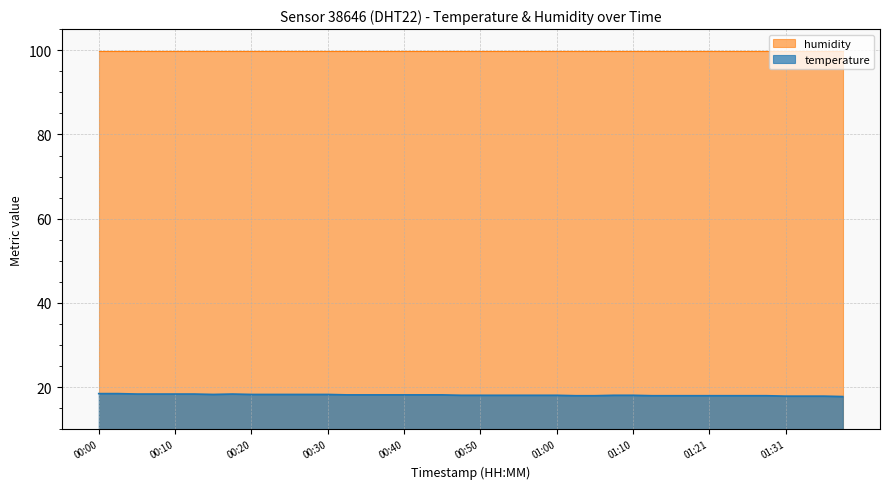

List the labels in order of value, smallest first.

01:38, 01:31, 01:33, 01:36, 01:03, 01:05, 01:13, 01:15, 01:18, 01:21, 01:23, 01:26, 01:28, 00:47, 00:50, 00:52, 00:55, 00:57, 01:00, 01:08, 01:10, 00:33, 00:35, 00:38, 00:40, 00:43, 00:45, 00:15, 00:20, 00:23, 00:25, 00:28, 00:30, 00:05, 00:08, 00:10, 00:13, 00:18, 00:00, 00:03